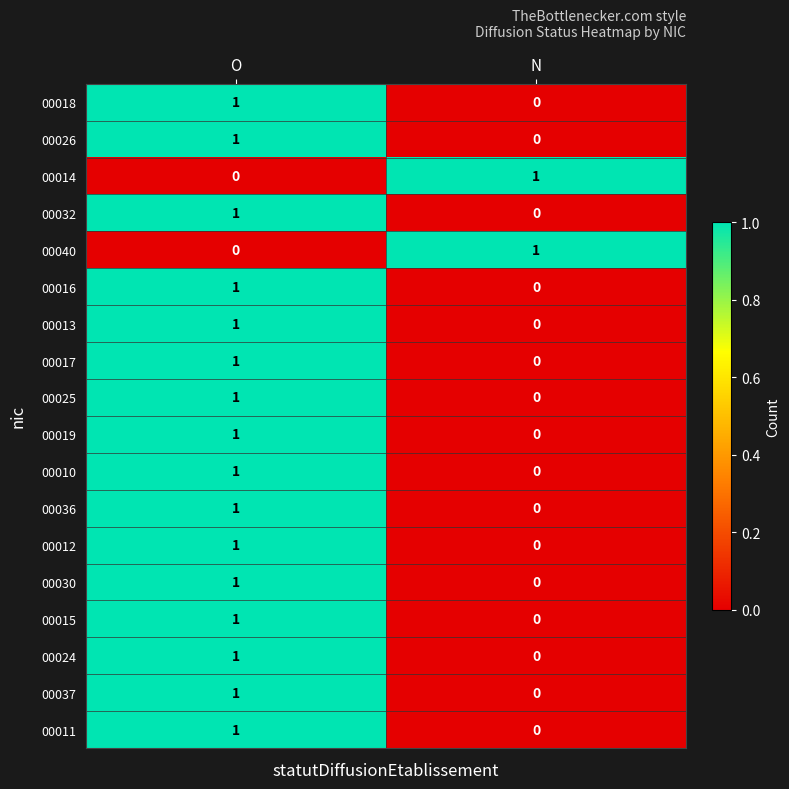

Where is 00026 nearest to the value 0?

N